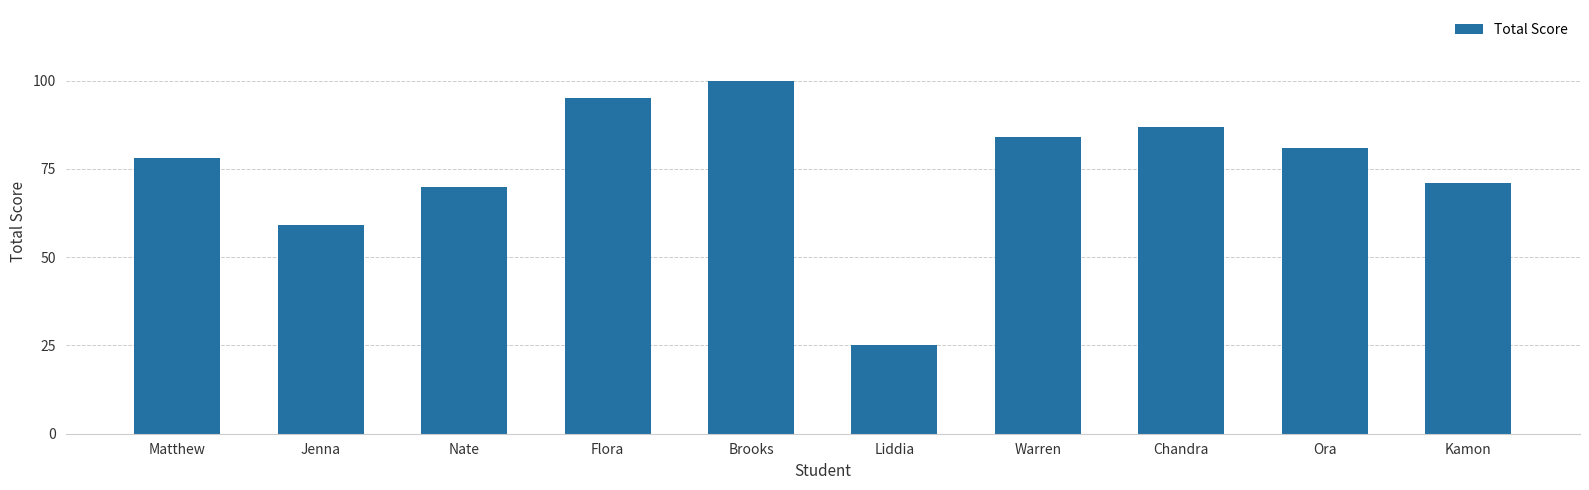

What is the change in value from Jenna to Chandra?

+28